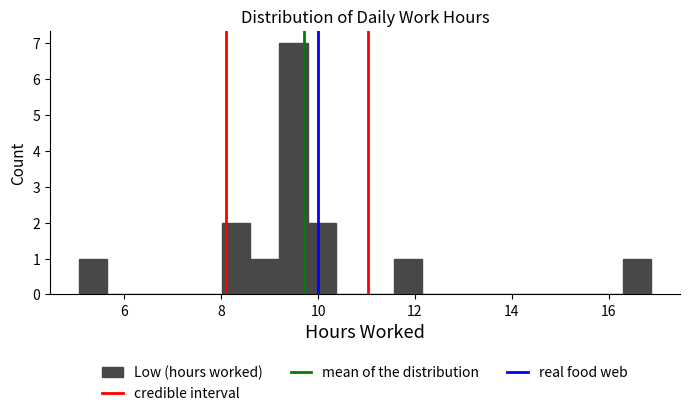

Read against the x-axis, roughly where is the centre of the tallest bar?

9.4